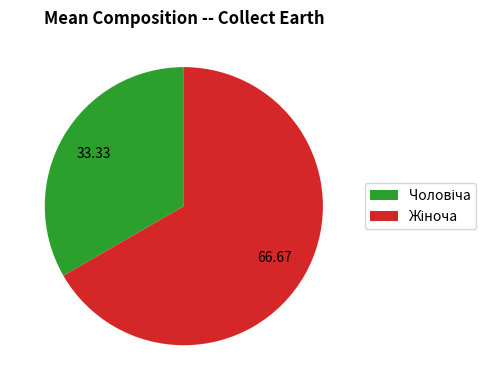

Is there a majority slice in this chart?

Yes